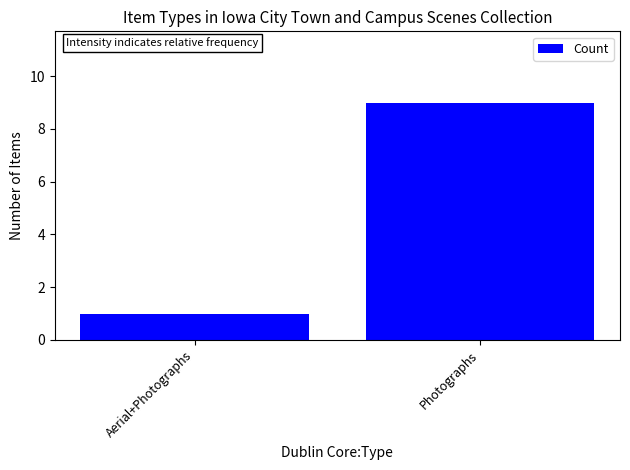

What value does the data have at Photographs?

9